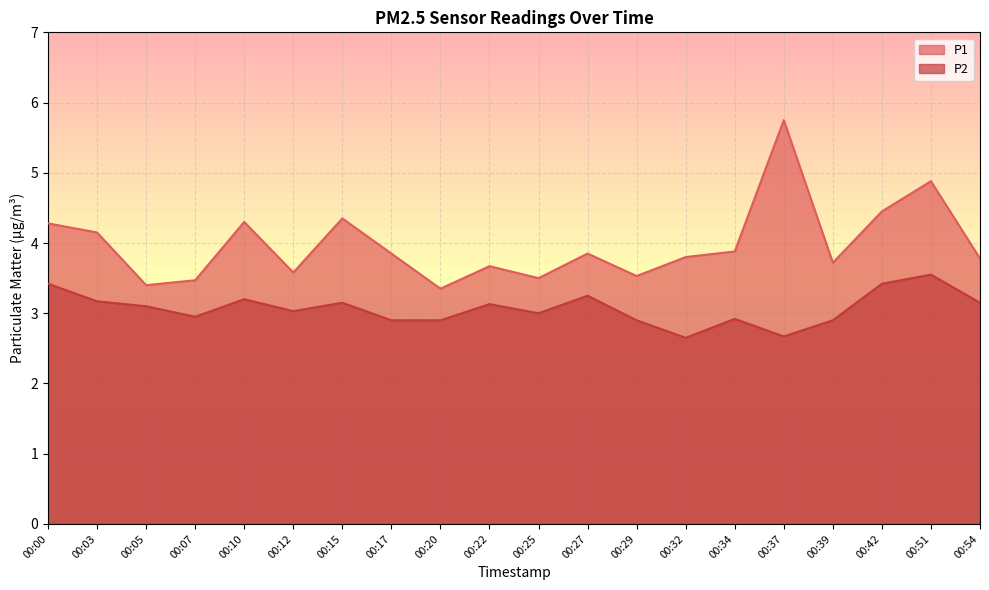

What is the maximum value shown in the chart?

5.8